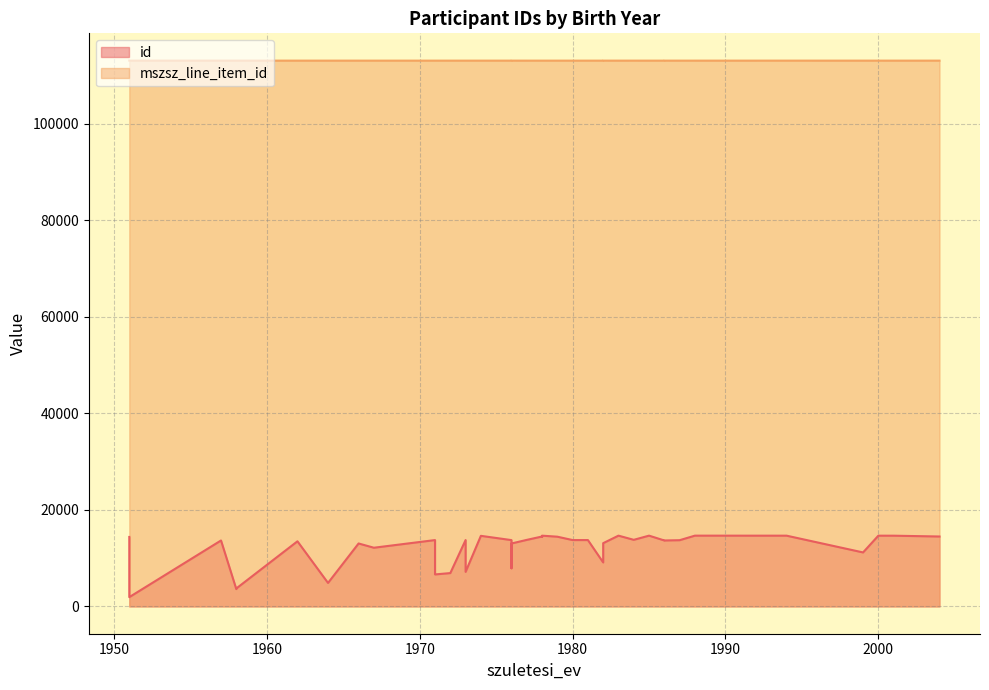

How many data points in id are above 13743?

19